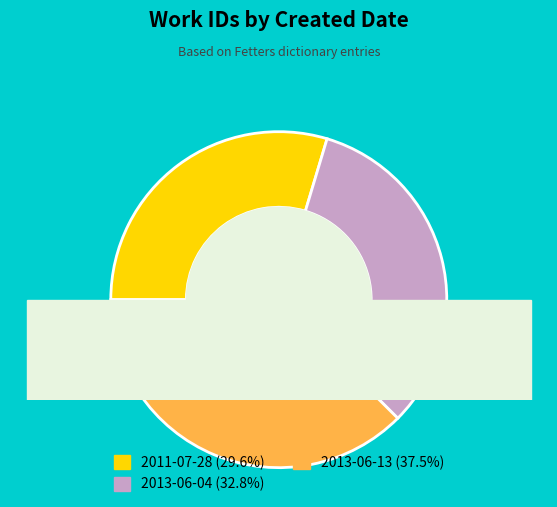

To the nearest percent, what is the average slice percentage?

33%